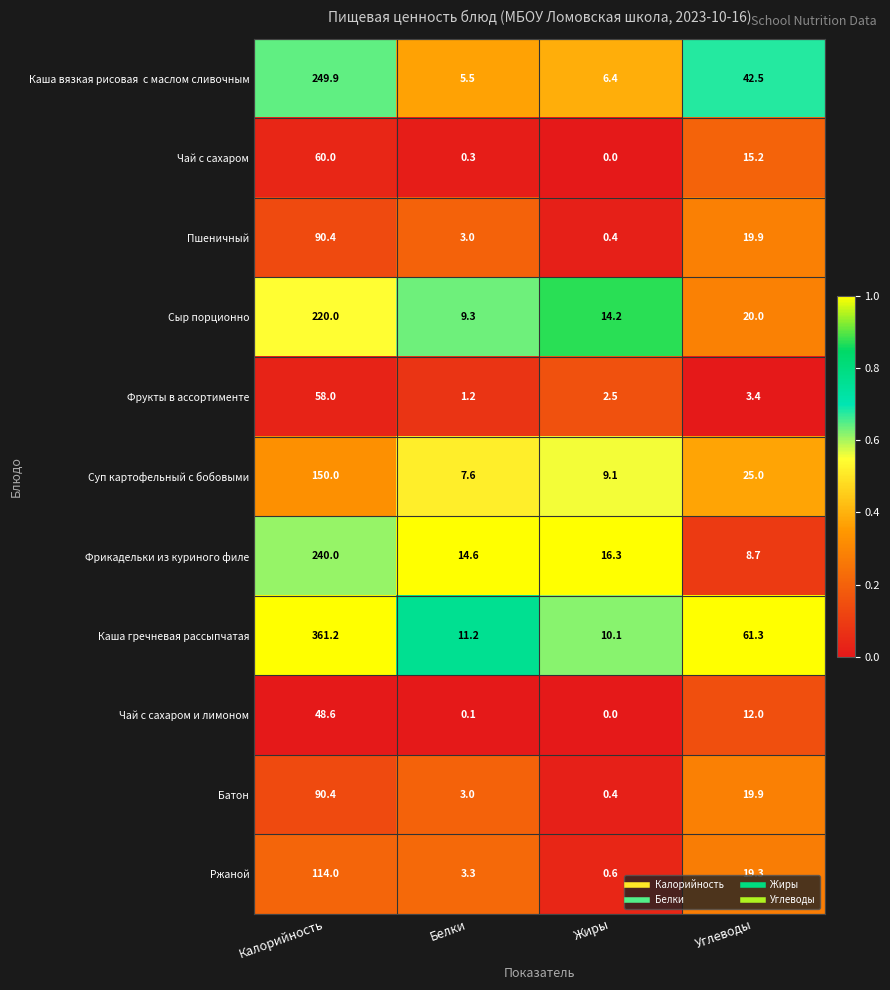

Count the number of data series in this chart.

11